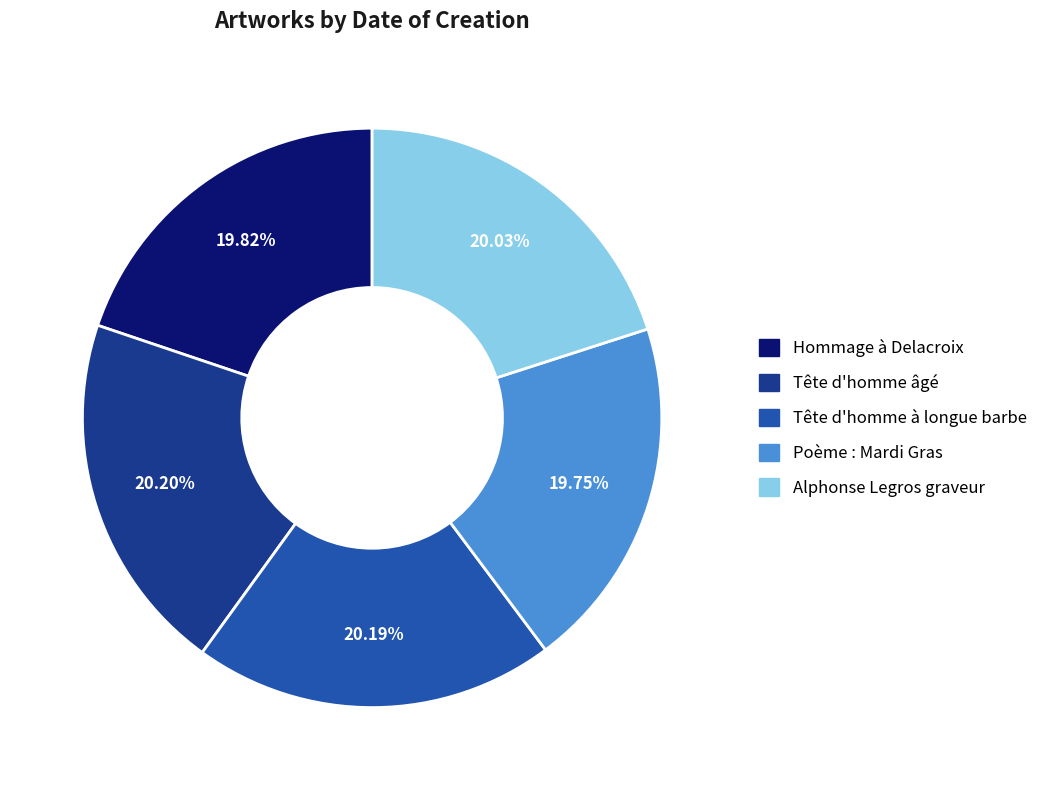

How many segments does this pie chart have?

5